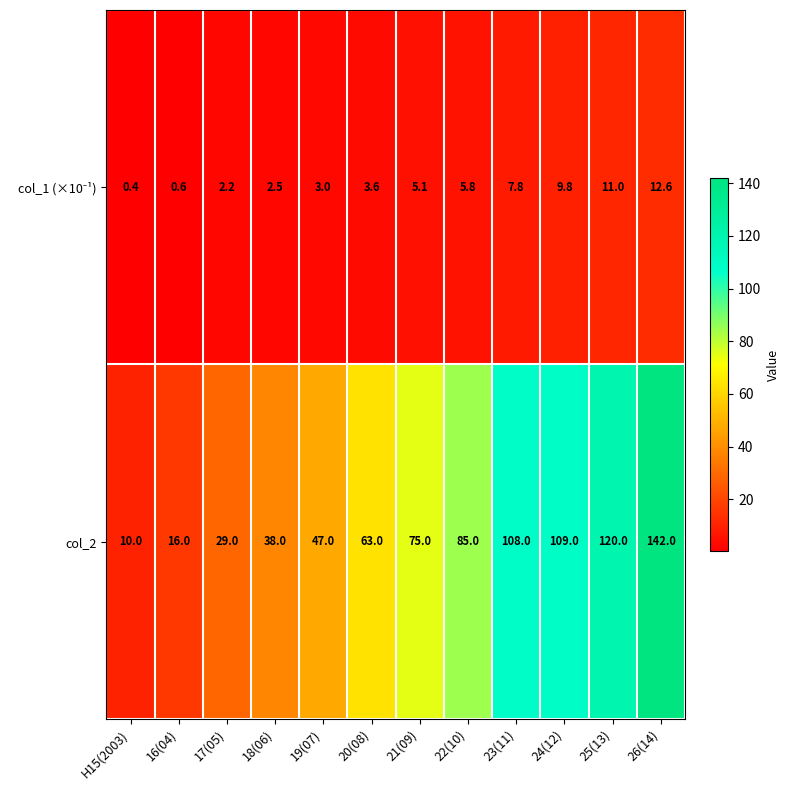

How many categories are shown in the chart?

12